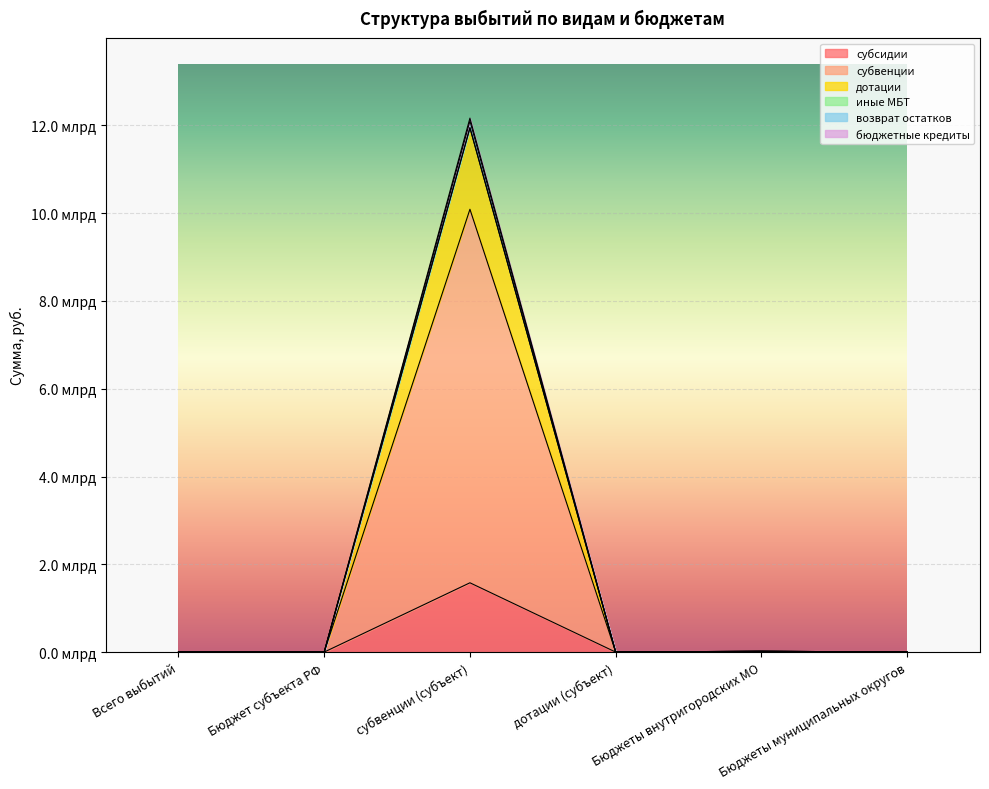

How many distinct data groups are displayed?

6